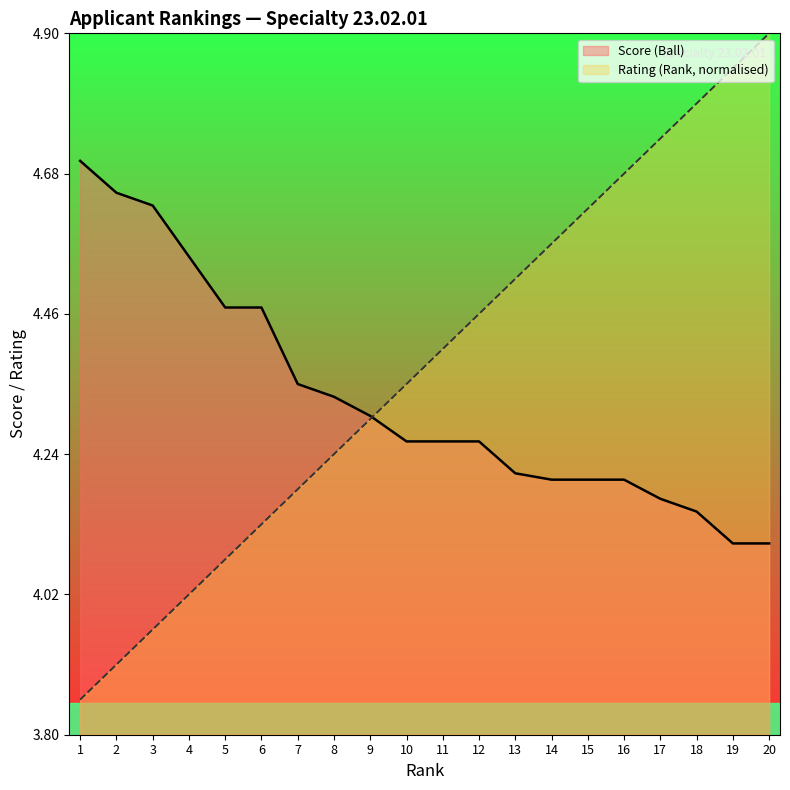

After their last crossing, which series has the higher values: Rating (Rank, normalised) or Score (Ball)?

Rating (Rank, normalised)